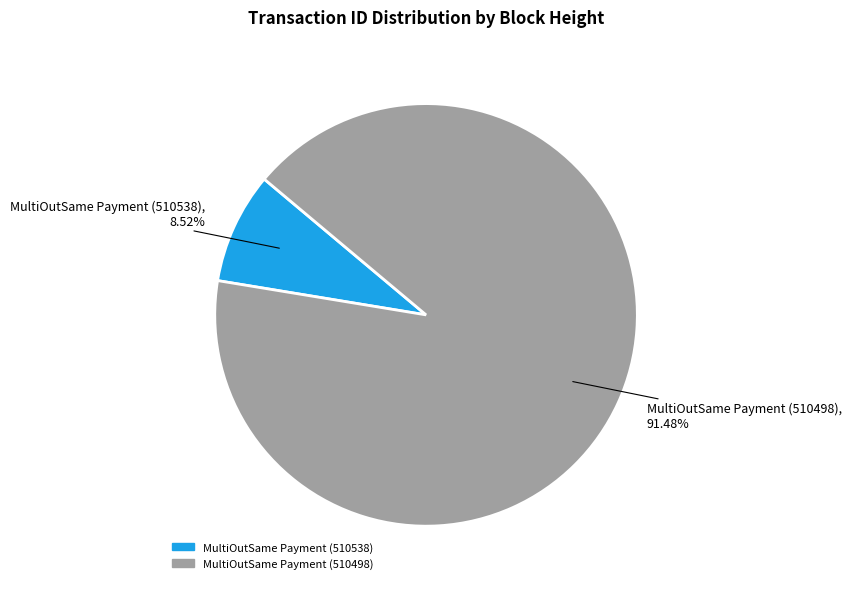

To the nearest percent, what is the difference between the largest and smallest slice percentages?

83%